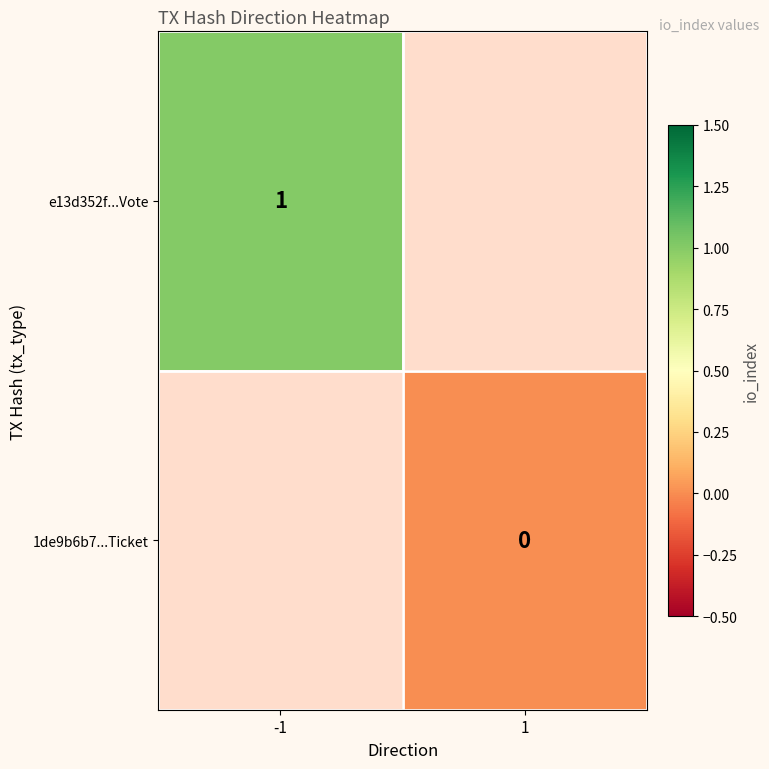

The value of e13d352f...Vote at -1 is 2. True or false?

False